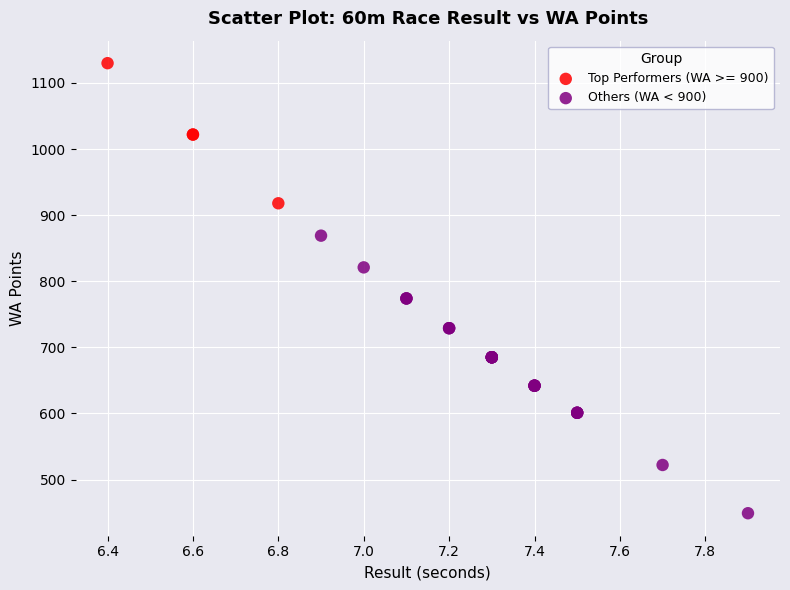

Which series reaches the minimum Y coordinate?

Others (WA < 900)